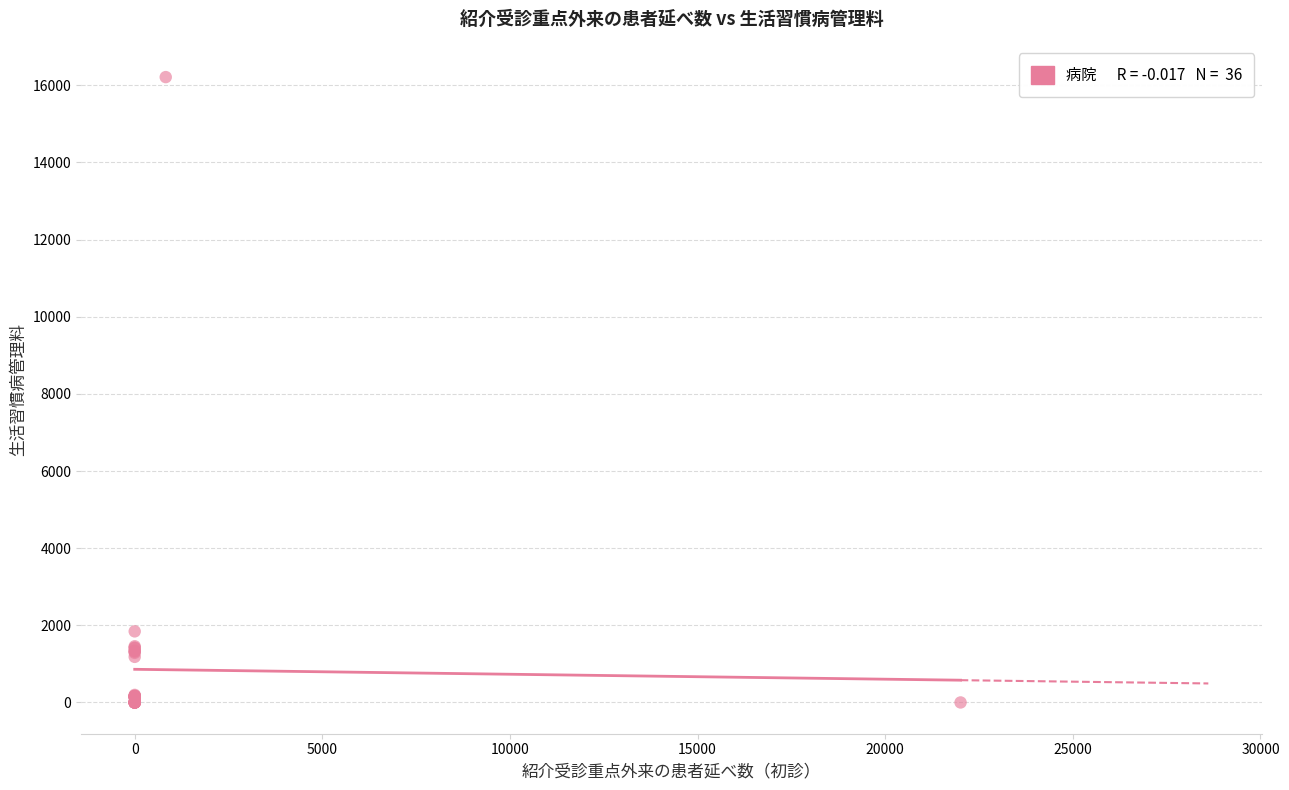

What Y value in the scatter plot is closest to 8106?

1843